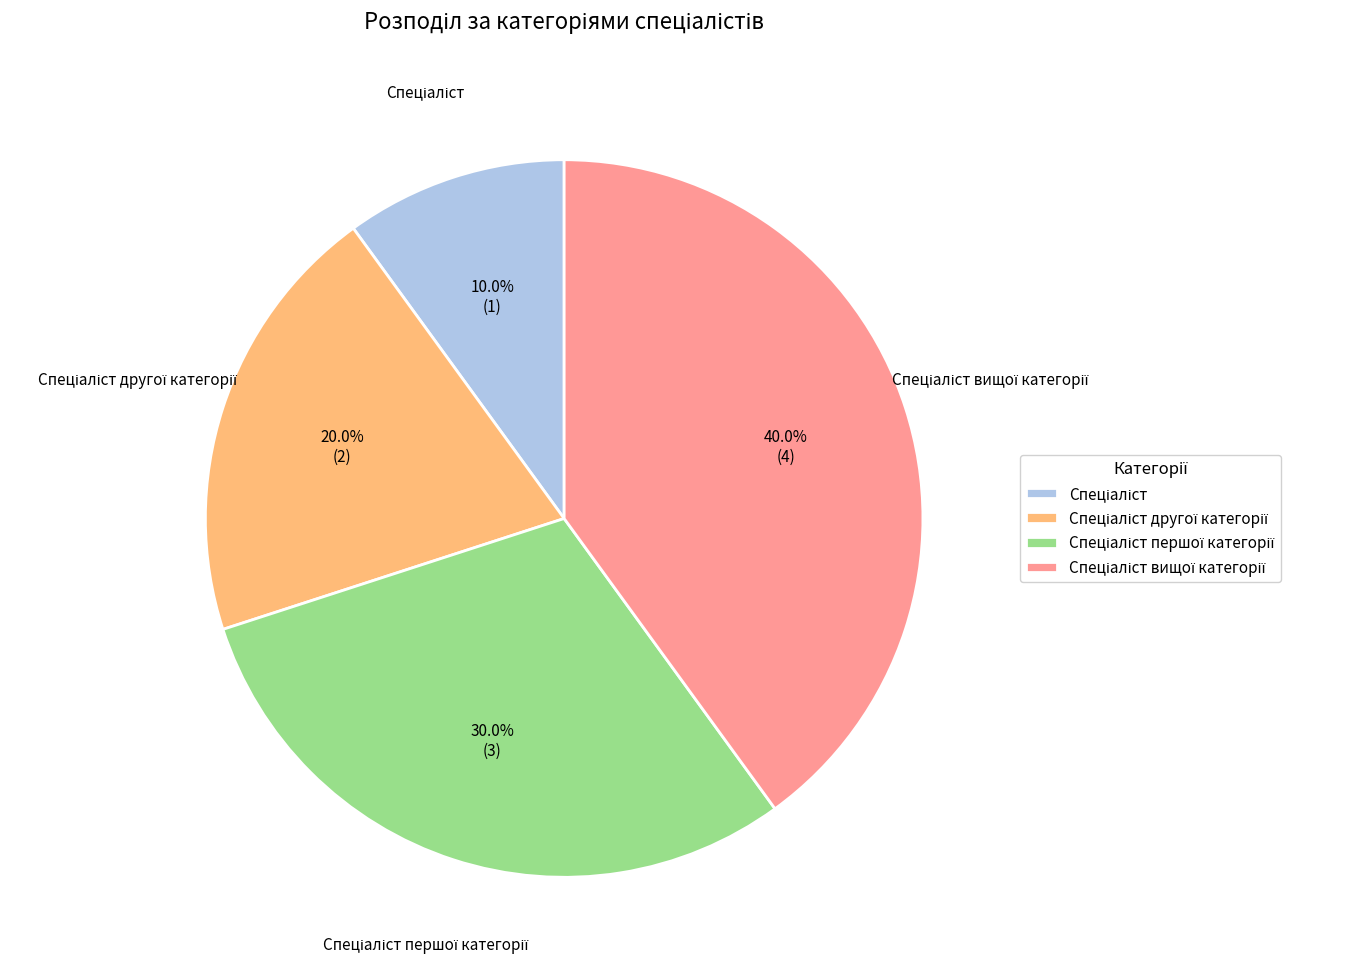

Does any single category account for the majority?

No